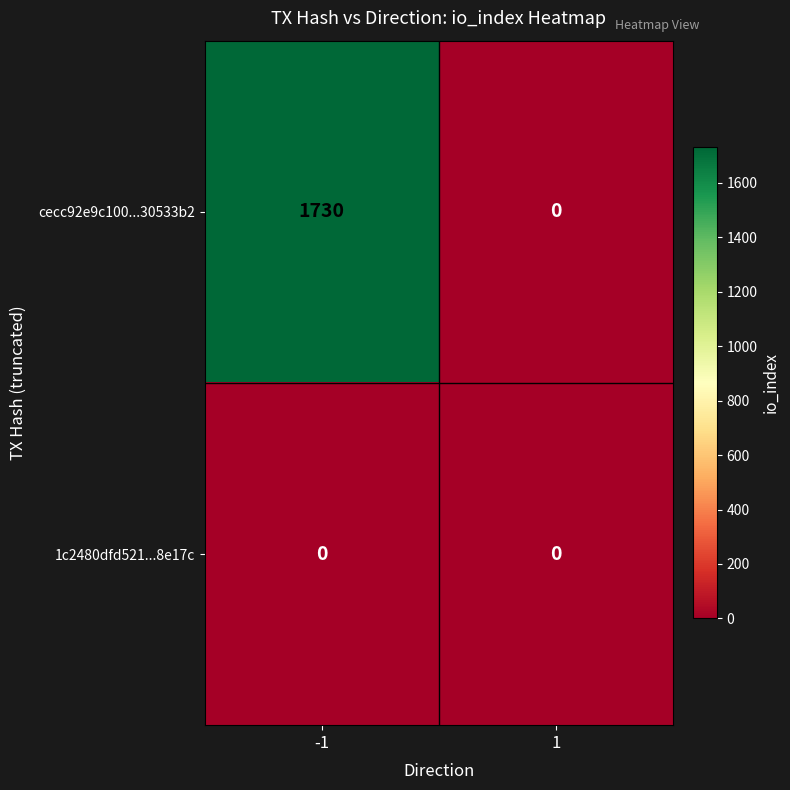

Which series changed the most between -1 and 1?

cecc92e9c100...30533b2